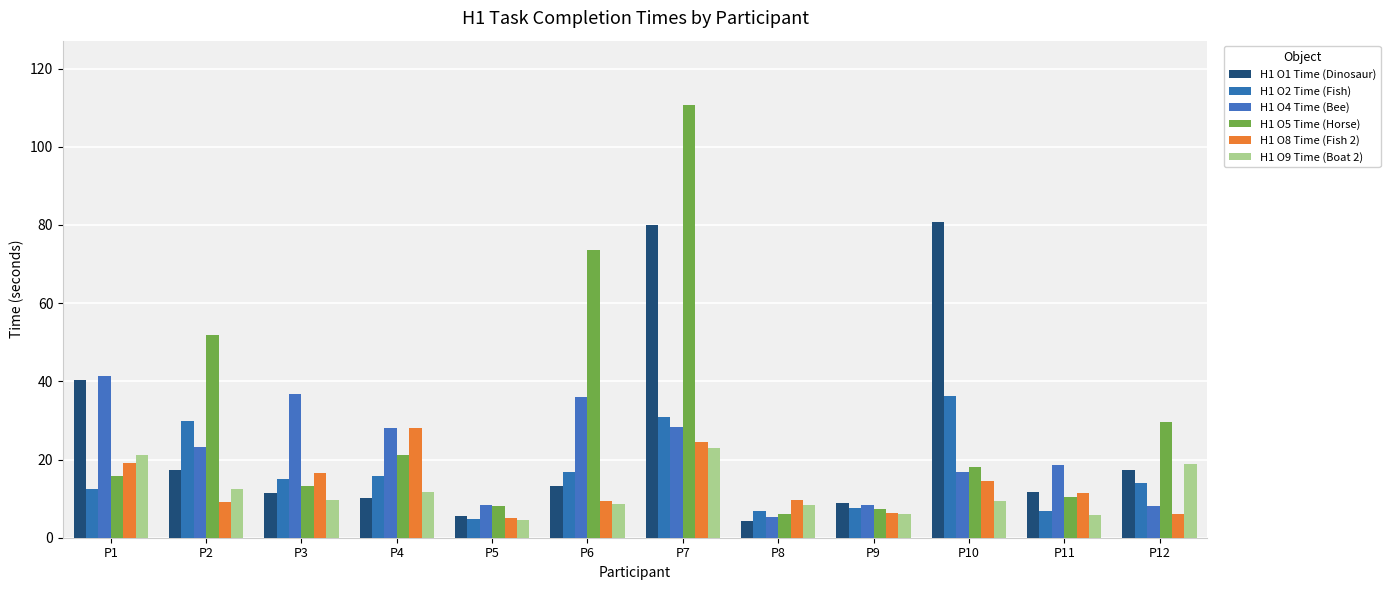

The H1 O5 Time (Horse) series shows 24.5 at P1. True or false?

False